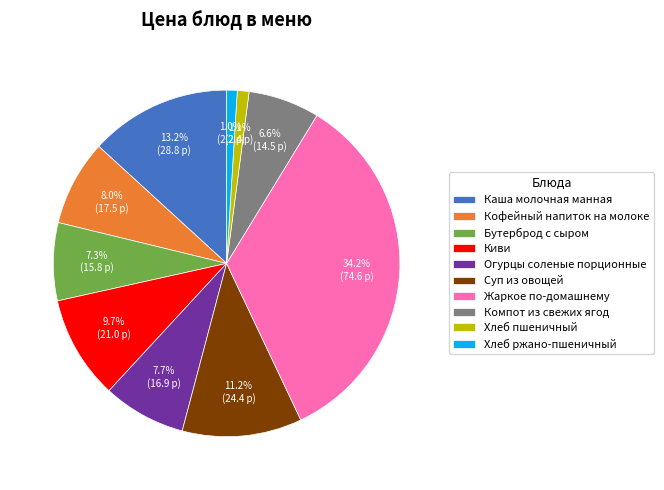

How many segments does this pie chart have?

10